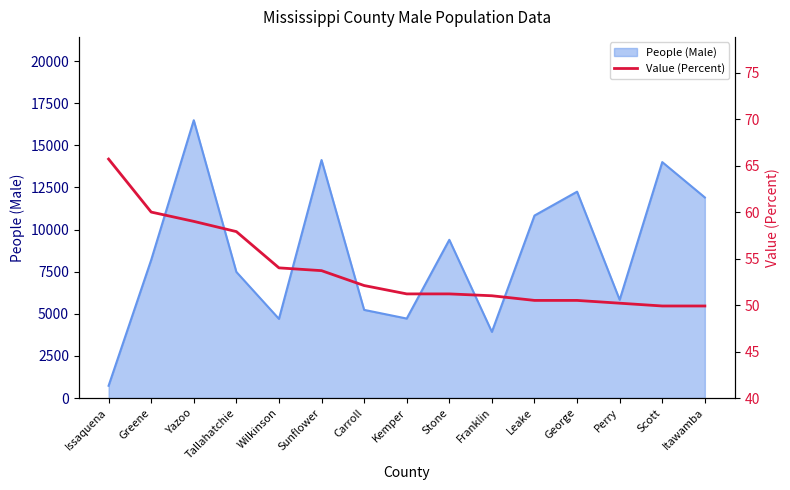

Reading left to right, what are all the values shown in this chart?

65.7	60.0	59.0	57.9	54.0	53.7	52.1	51.2	51.2	51.0	50.5	50.5	50.2	49.9	49.9